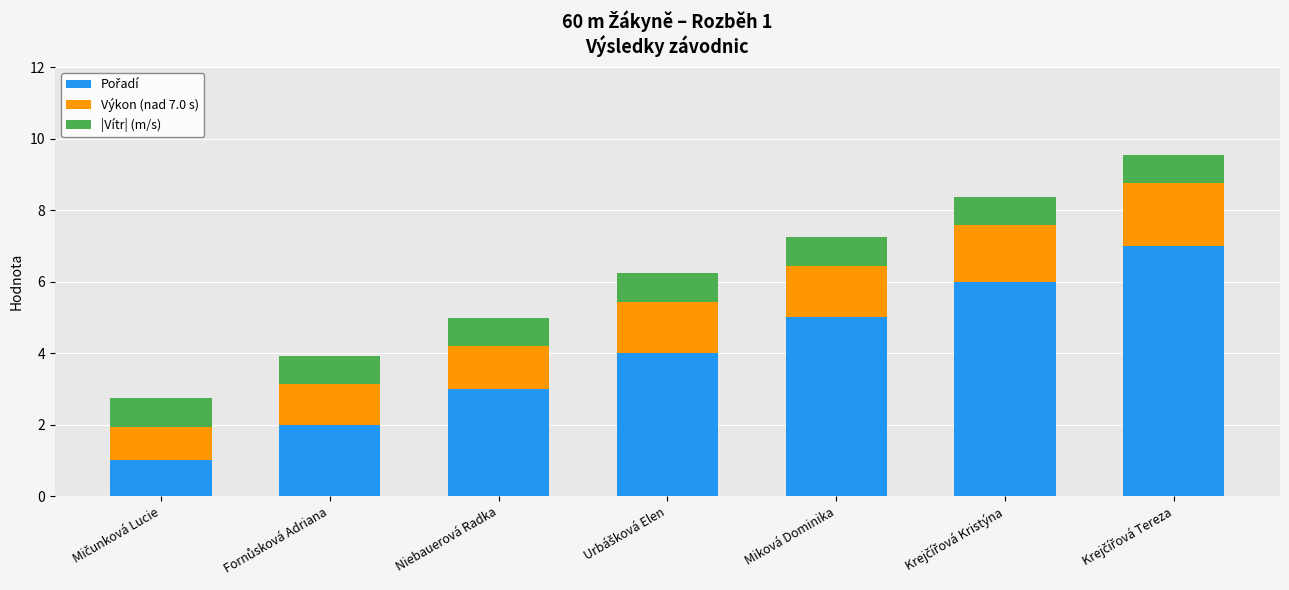

Rank the series by their maximum value, from highest to lowest.

Pořadí, Výkon (nad 7.0 s), |Vítr| (m/s)